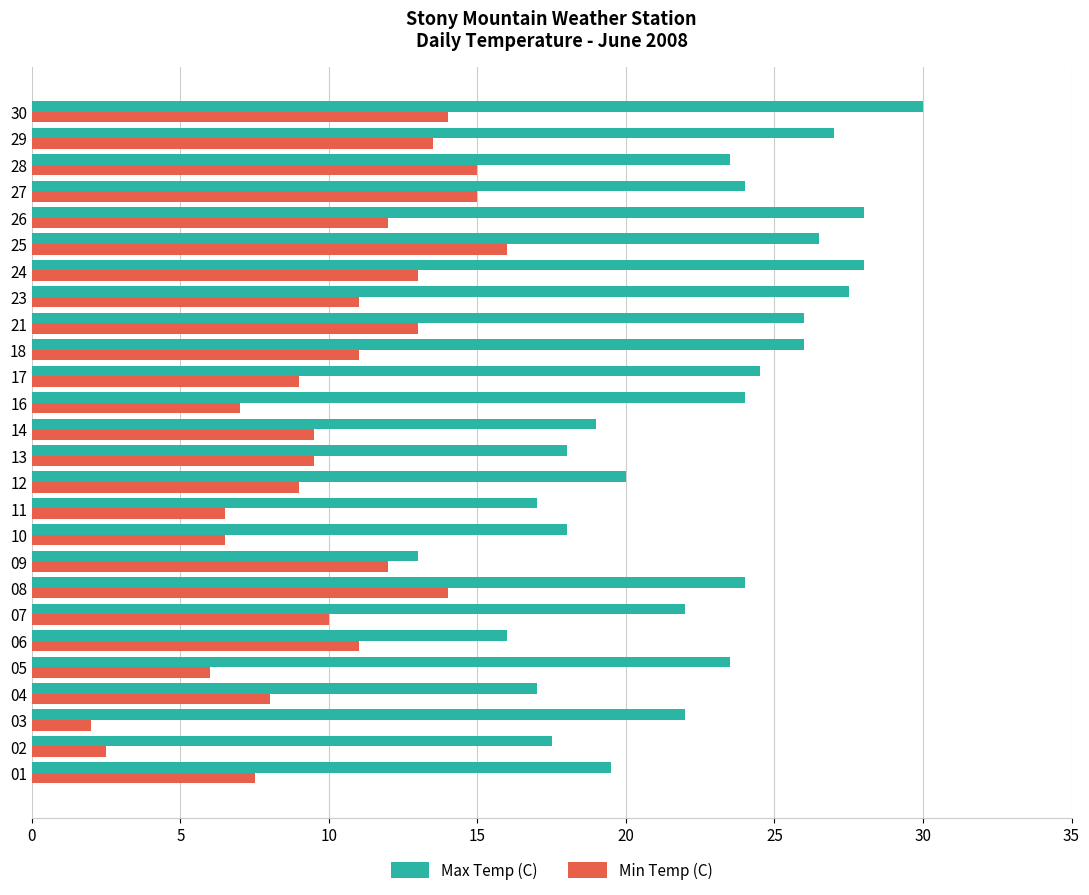

How many data points in Max Temp (C) are less than 23?

12